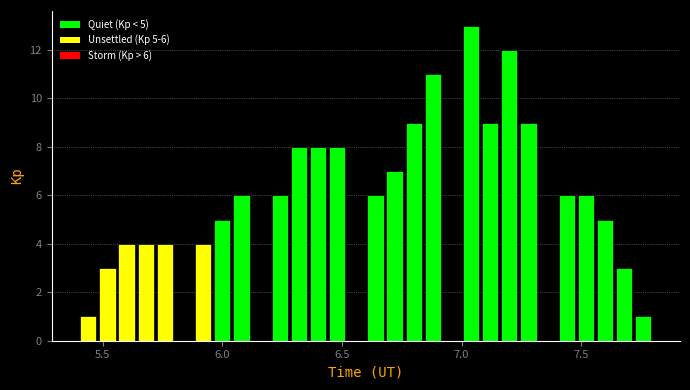

Around what value on the x-axis is the tallest bar? Give the approximate position of its centre, as read against the axis.

7.05